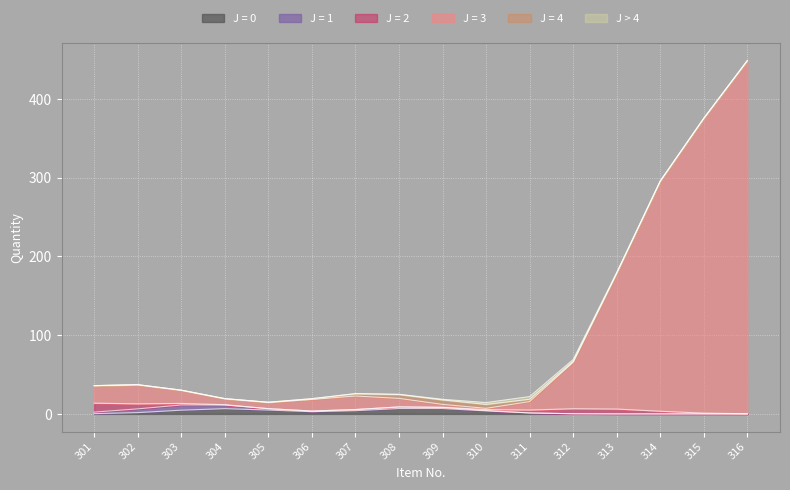

At which category is the sum across all series the highest?

316